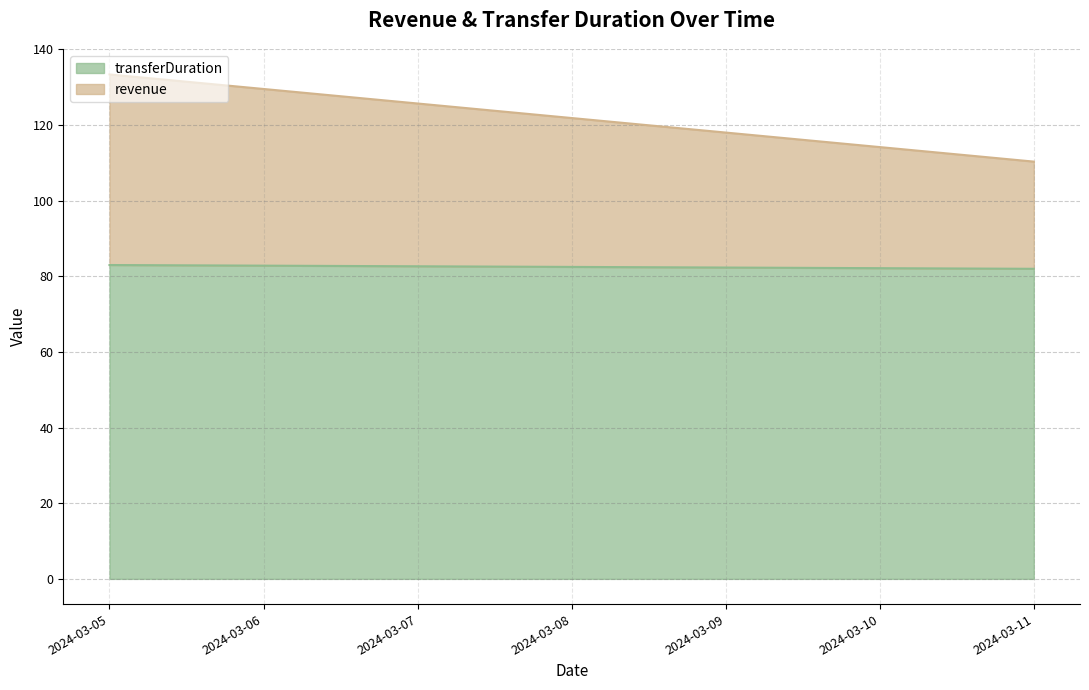

What is the sum of all transferDuration values?

165.0